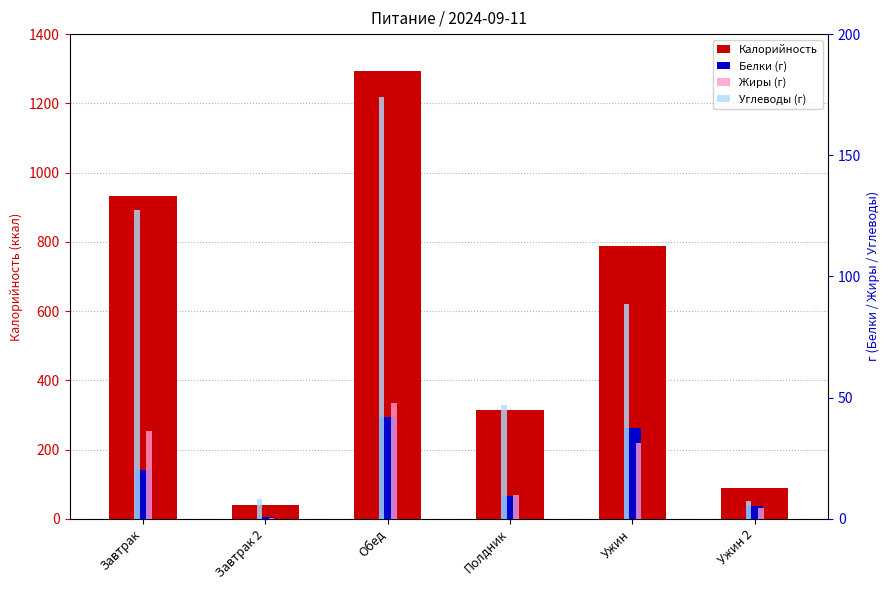

What is the difference between the Углеводы (г) values at Завтрак 2 and Ужин 2?

0.9